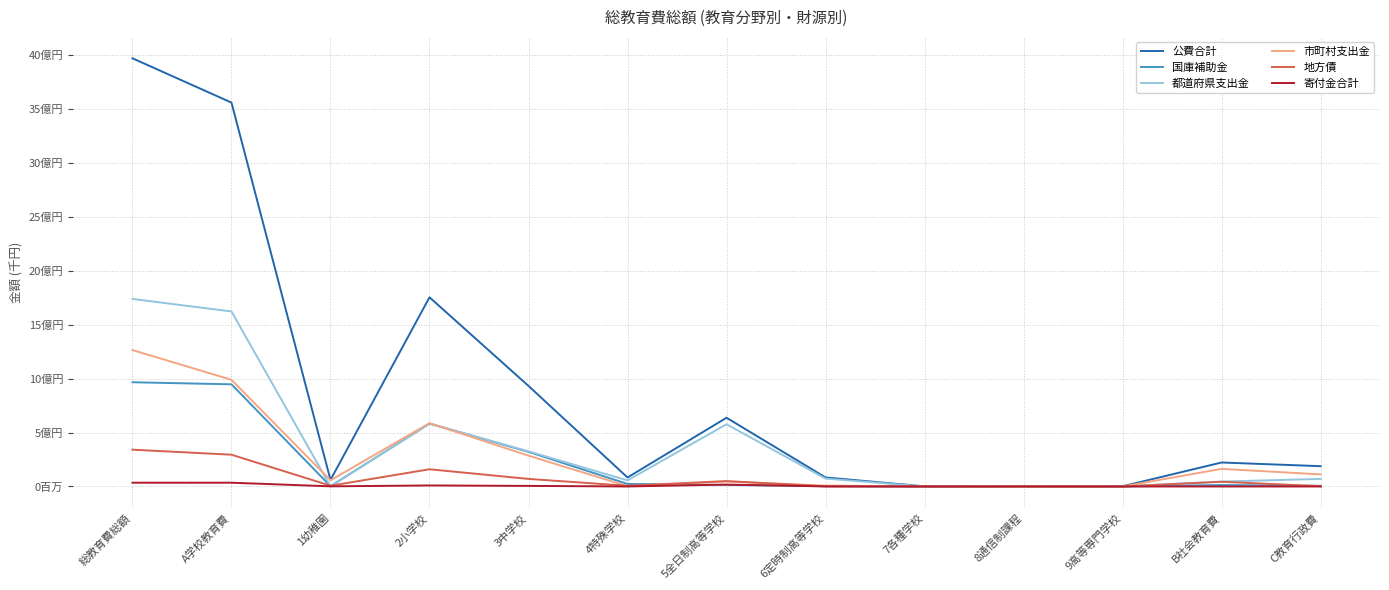

What is the greatest value displayed?

3970357104